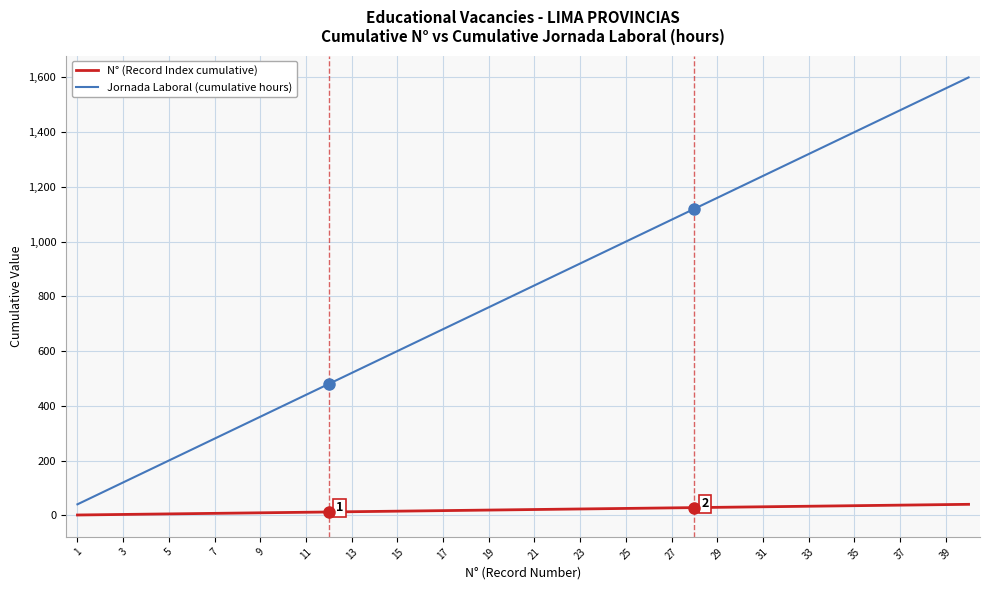

Which series has the widest spread of values?

Jornada Laboral (cumulative hours)